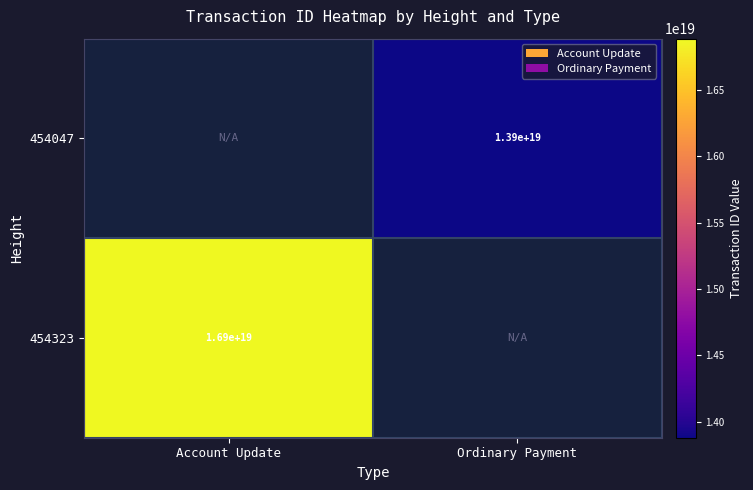

At which category does the chart reach its peak across all series?

Account Update